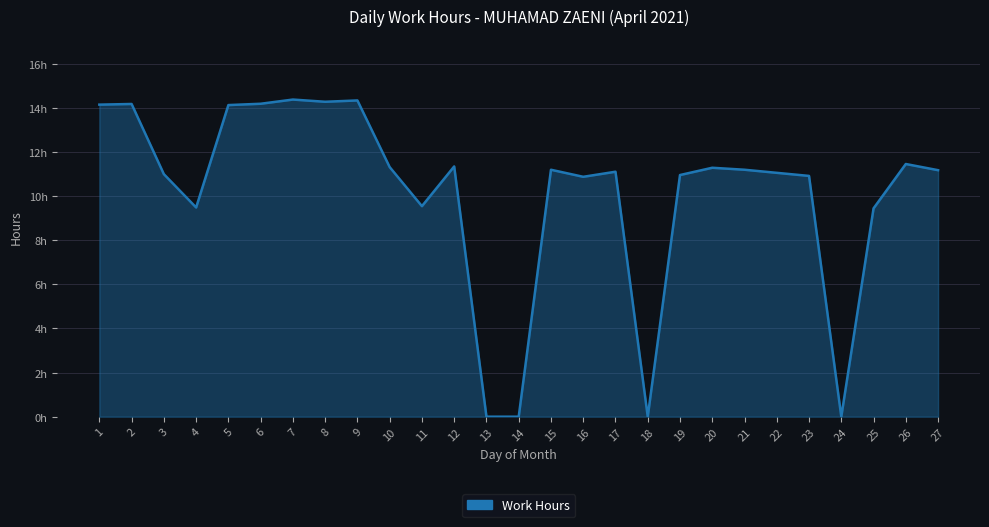

Is it true that the value at 15 is 6.5?

False